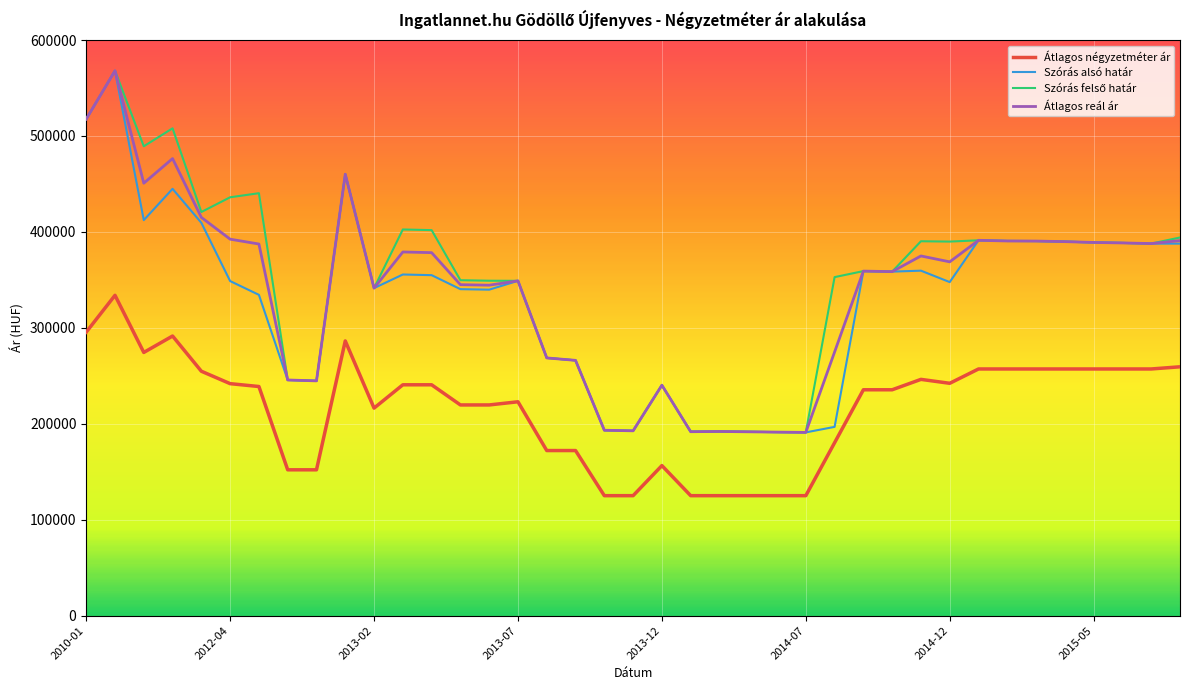

True or false: Szórás alsó határ and Átlagos négyzetméter ár cross at least once.

False